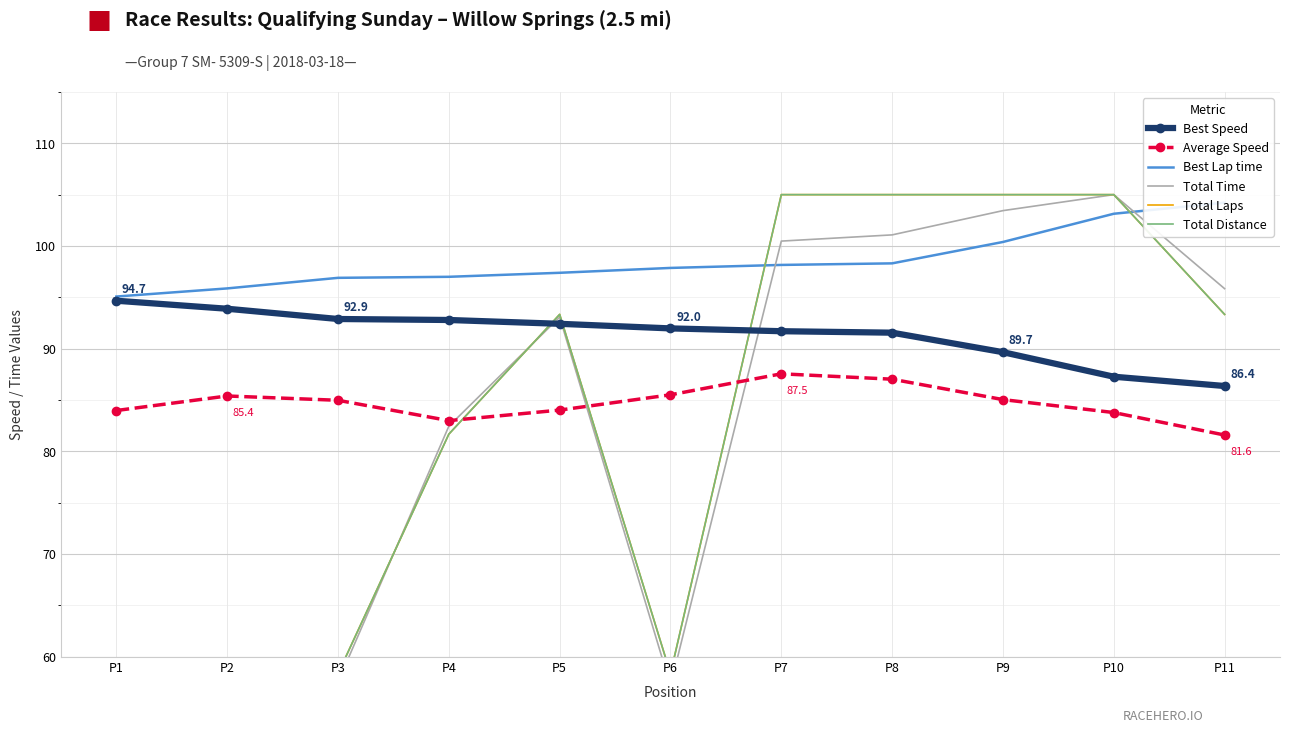

How many lines are shown in the chart?

6